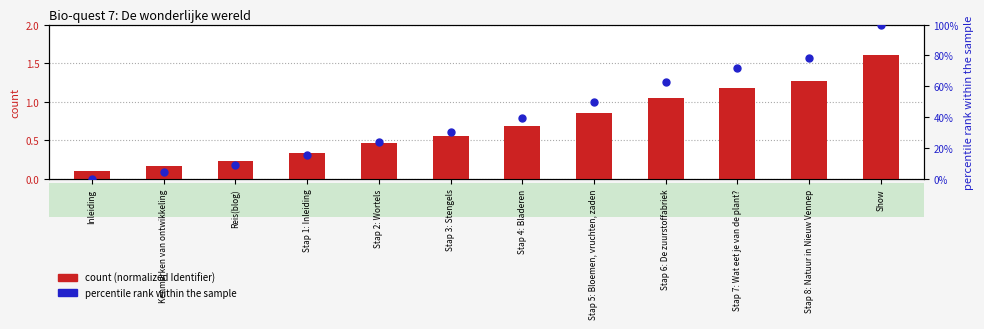

Between Inleiding and Stap 5: Bloemen, vruchten, zaden, which is larger?

Stap 5: Bloemen, vruchten, zaden